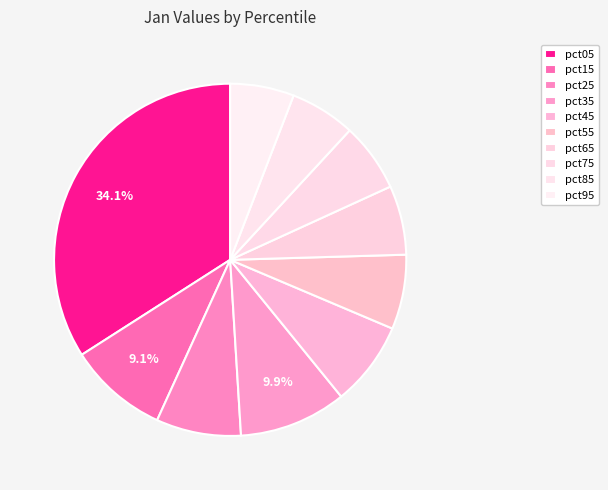

To the nearest percent, what is the combined percentage of pct65 and pct15?

15%